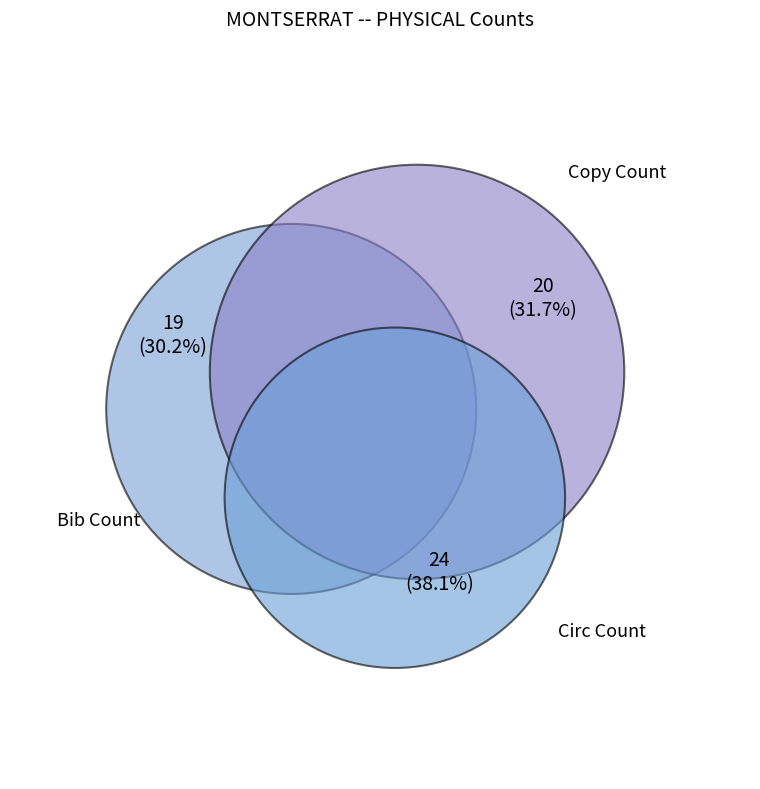

Is it true that Bib Count is 30% of the pie?

True